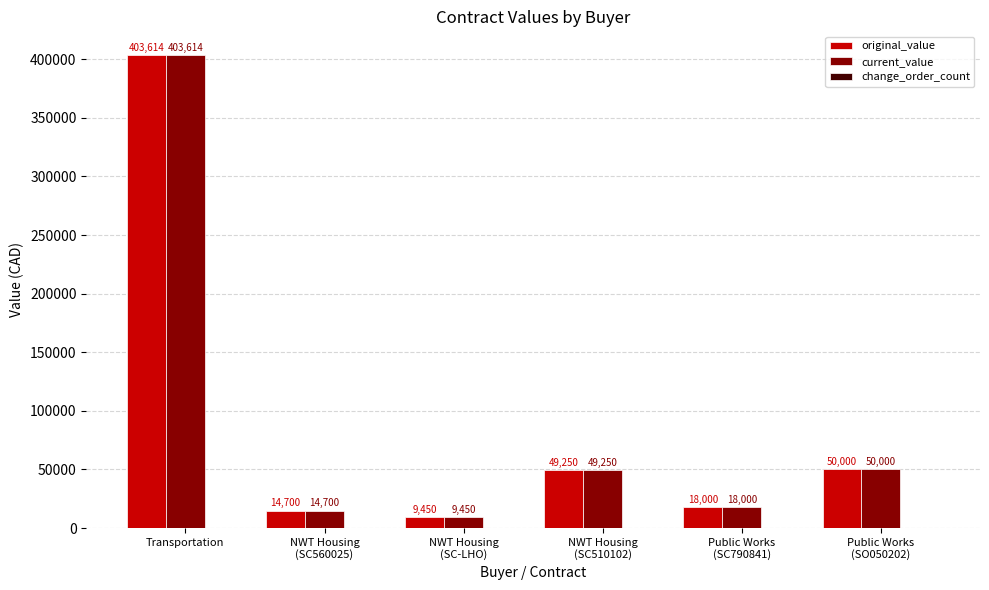

At which category is the sum across all series the highest?

Transportation